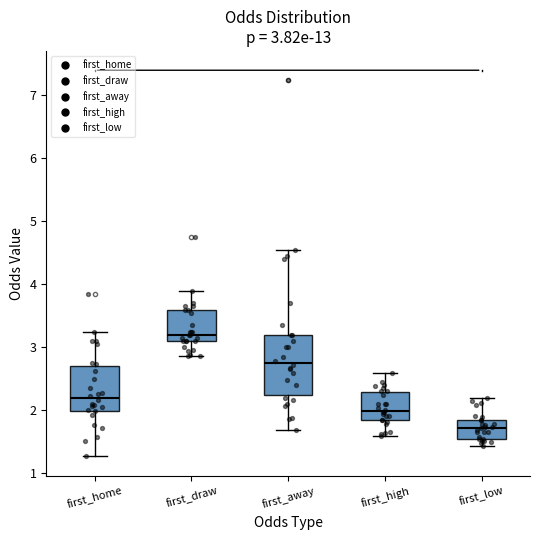

Which box is the tallest, from its lower edge to its upper edge?

first_away